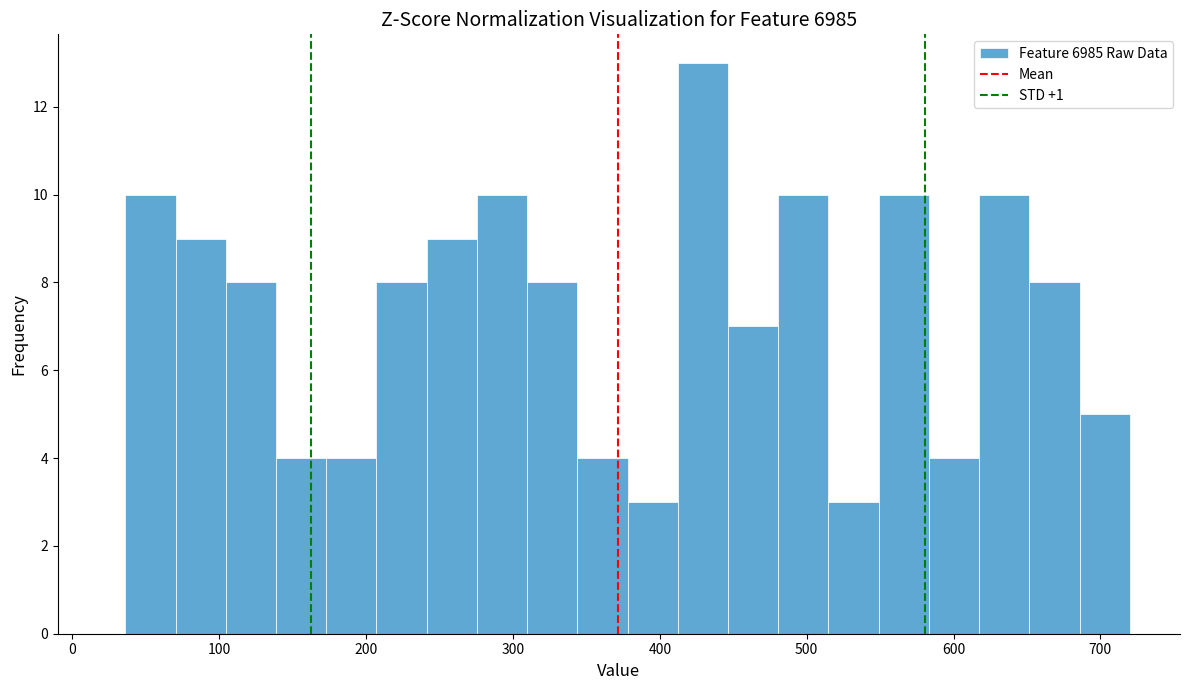

Read against the x-axis, roughly where is the centre of the tallest bar?

430